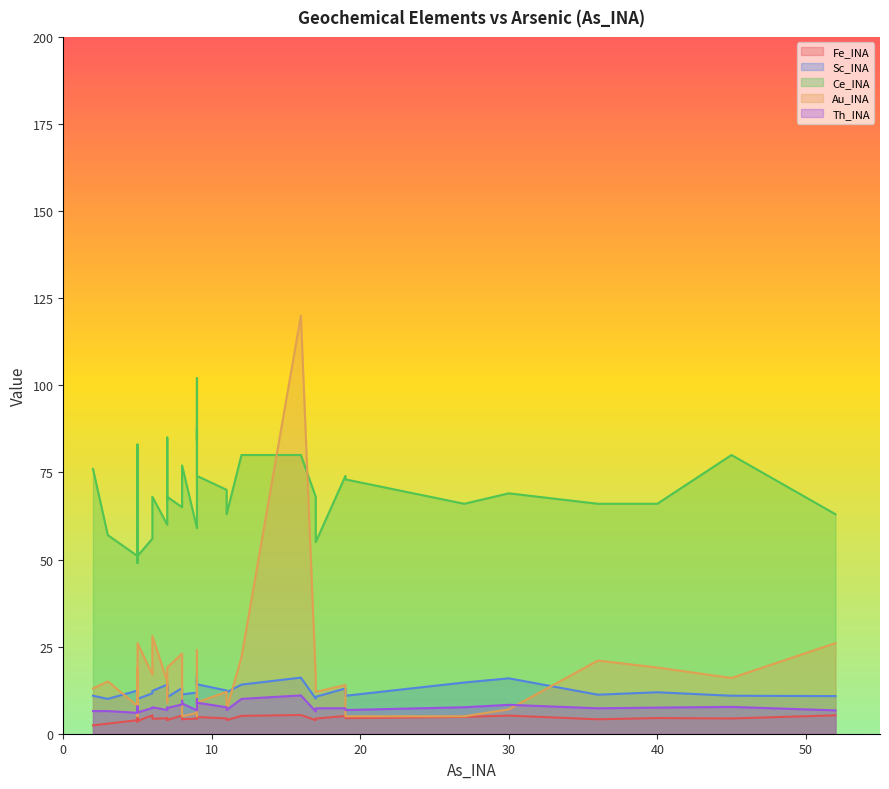

How many interior local valleys does the Fe_INA series have?

11